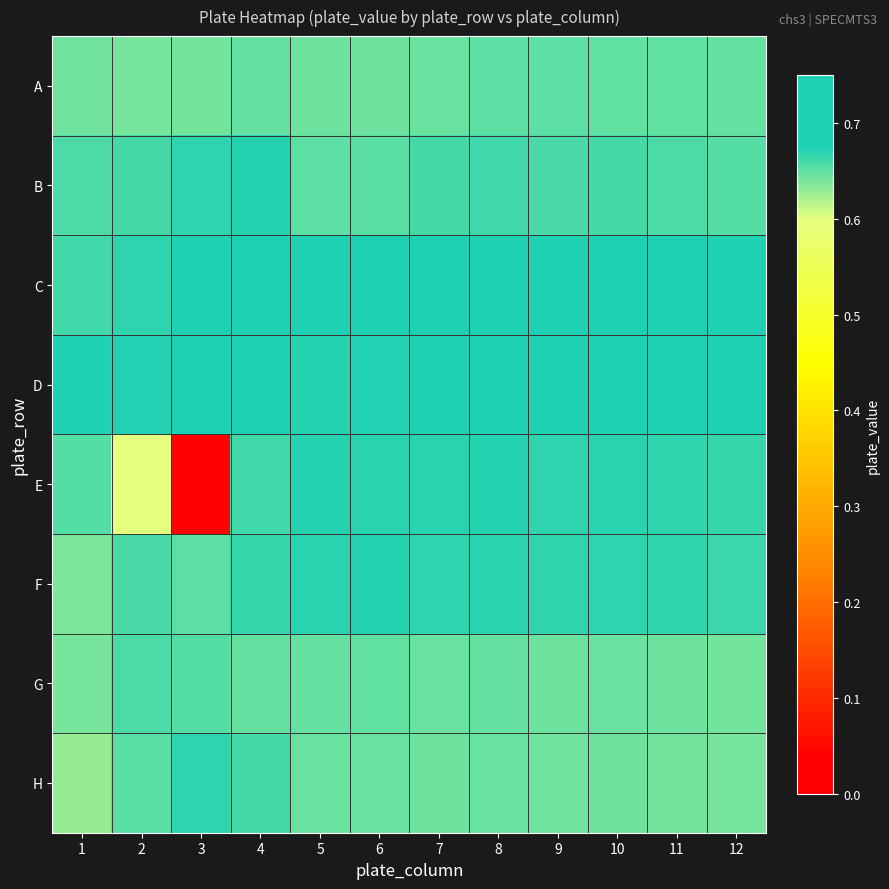

Count the number of categories in the chart.

12